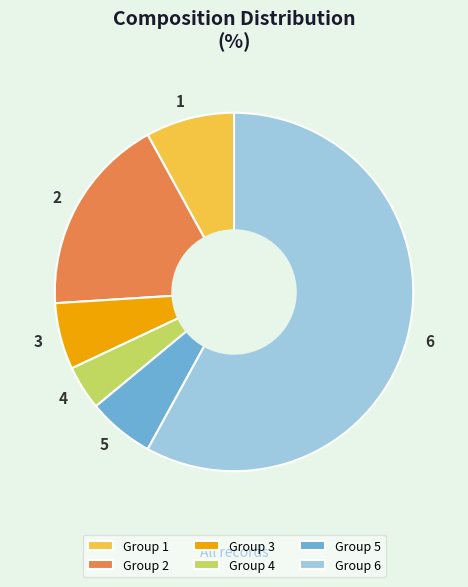

Combined, do Group 4 and Group 5 account for over 50%?

No